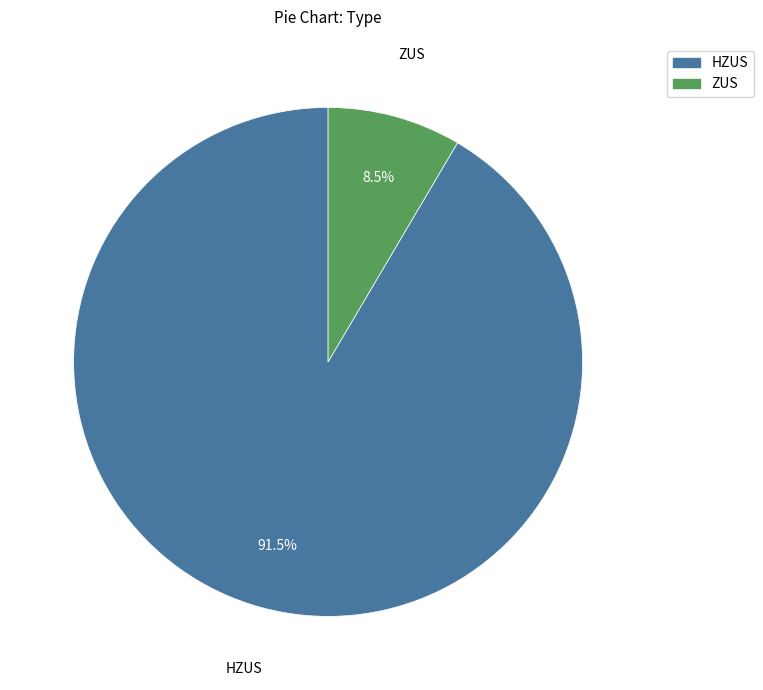

How many segments does this pie chart have?

2